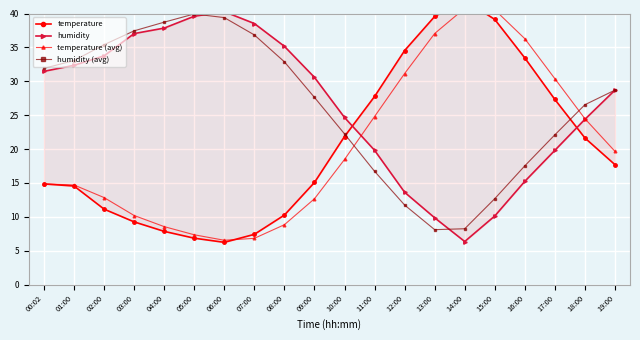

What is the sum of the temperature (avg) values at 01:00 and 13:00?

51.7